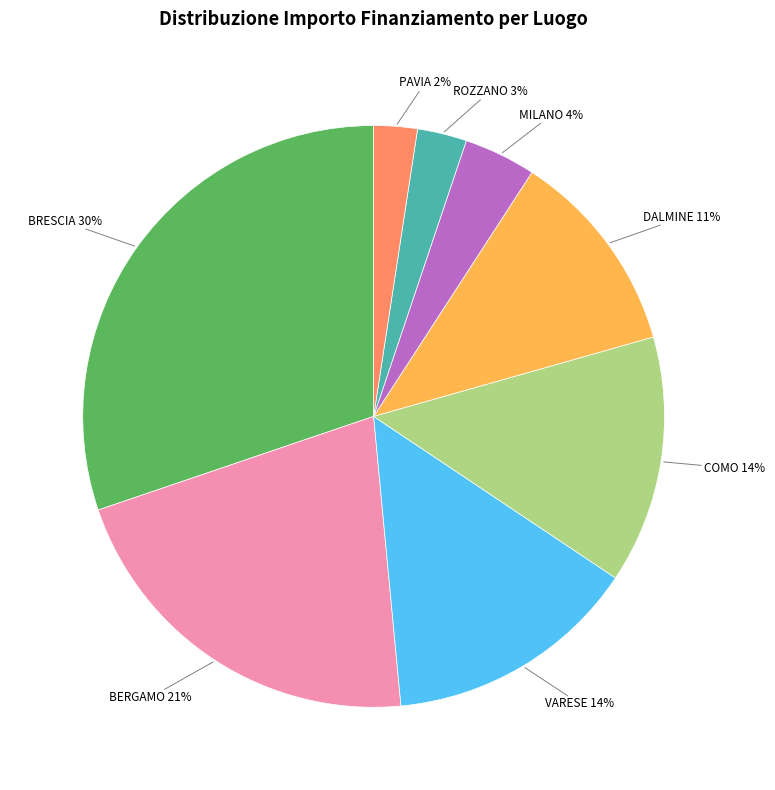

How many slices are in this pie chart?

8